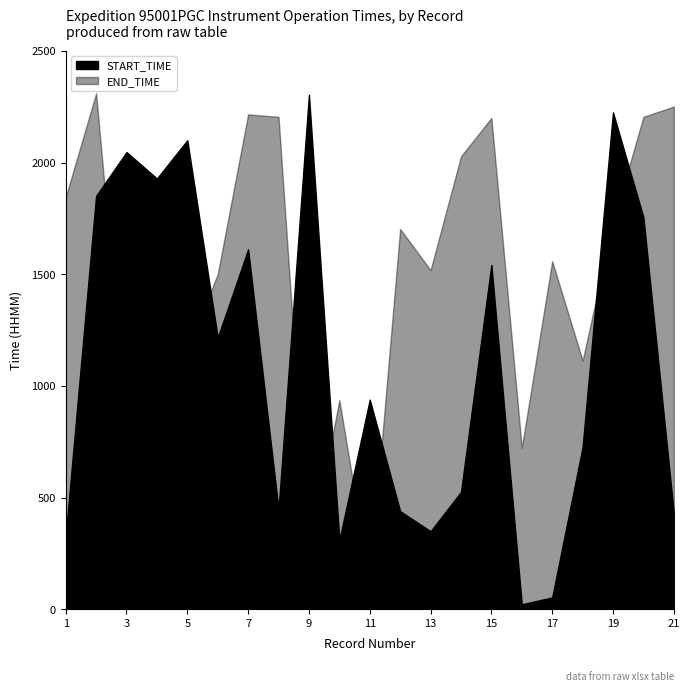

Which series has the largest range (max minus min)?

START_TIME